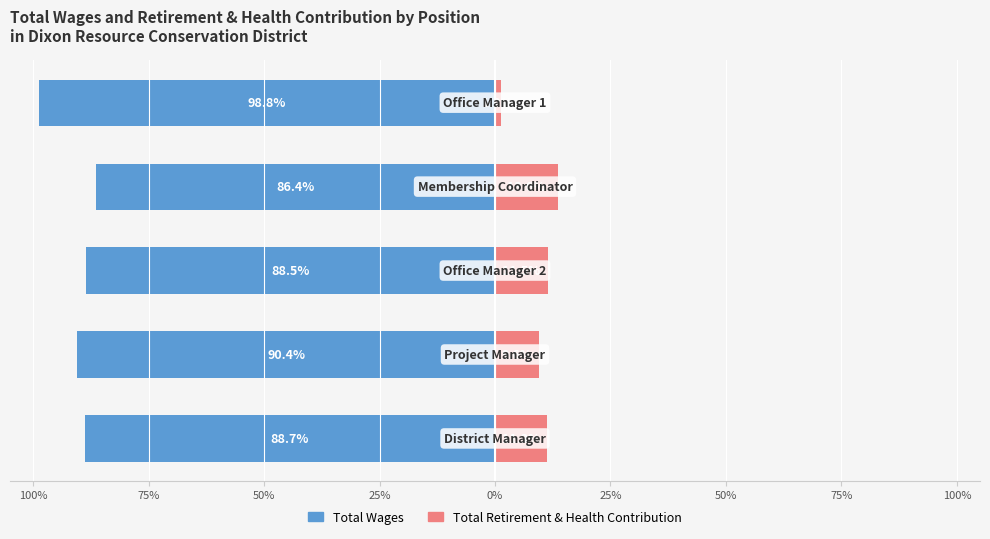

What are all the series names shown in the legend?

Total Wages, Total Retirement & Health Contribution